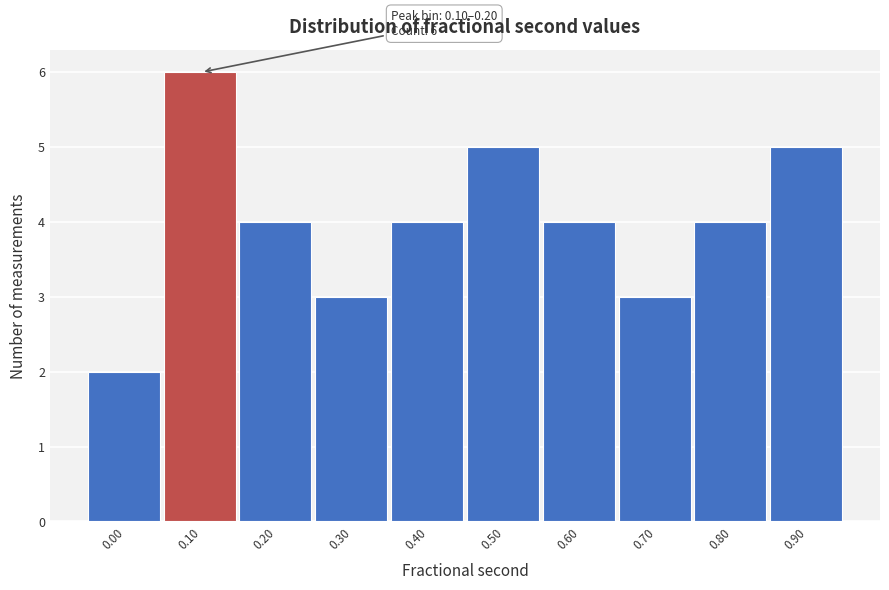

Reading left to right, what are all the values shown in this chart?

0.00=2	0.10=6	0.20=4	0.30=3	0.40=4	0.50=5	0.60=4	0.70=3	0.80=4	0.90=5